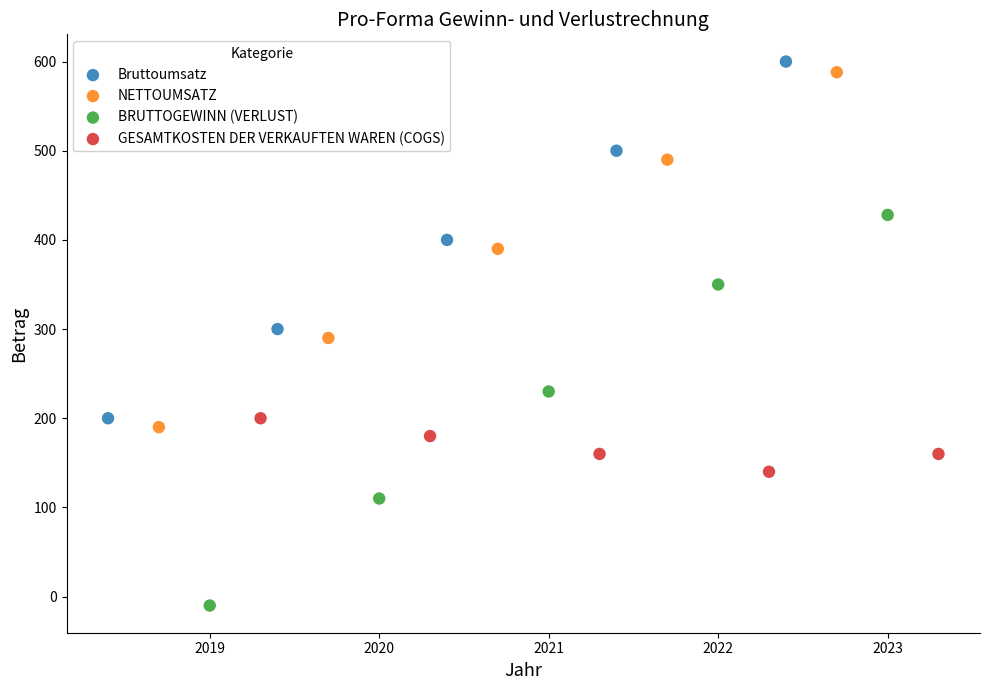

Which series reaches the minimum Y coordinate?

BRUTTOGEWINN (VERLUST)